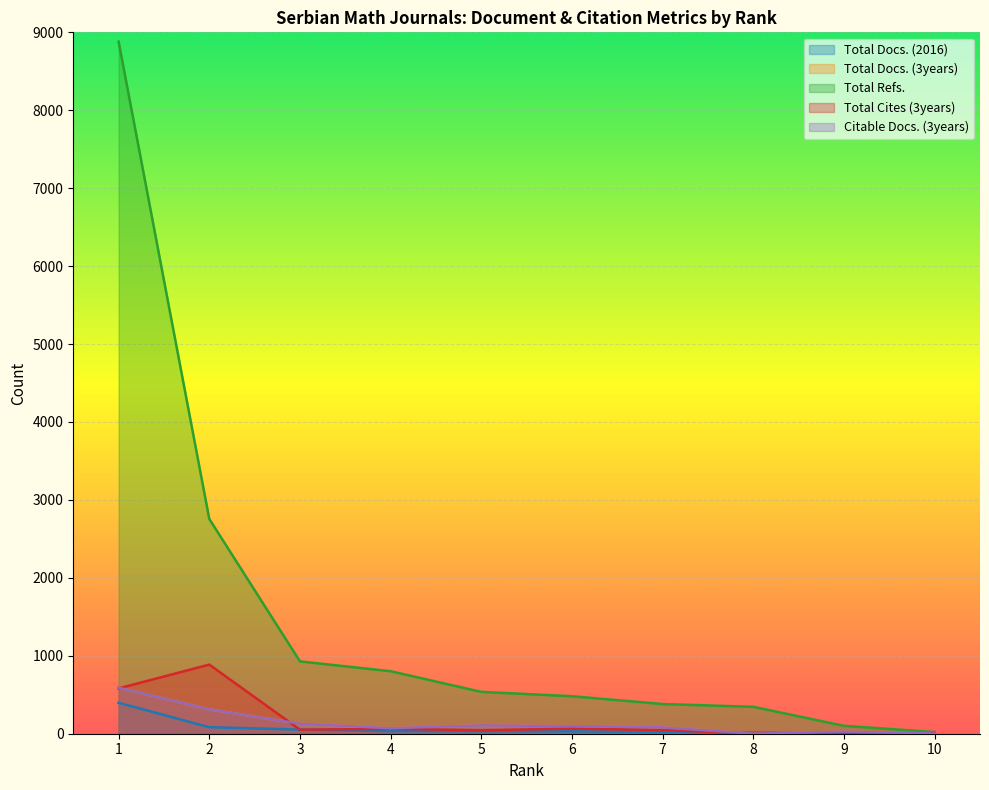

What are all the series names shown in the legend?

Total Docs. (2016), Total Docs. (3years), Total Refs., Total Cites (3years), Citable Docs. (3years)